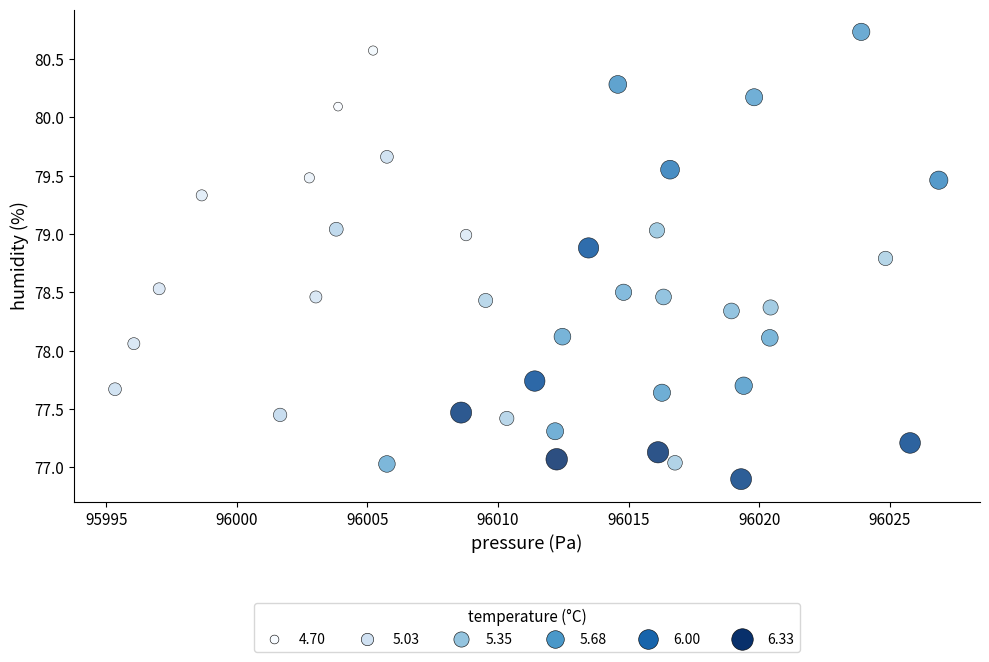

What is the range of X values (max minus min)?

31.5